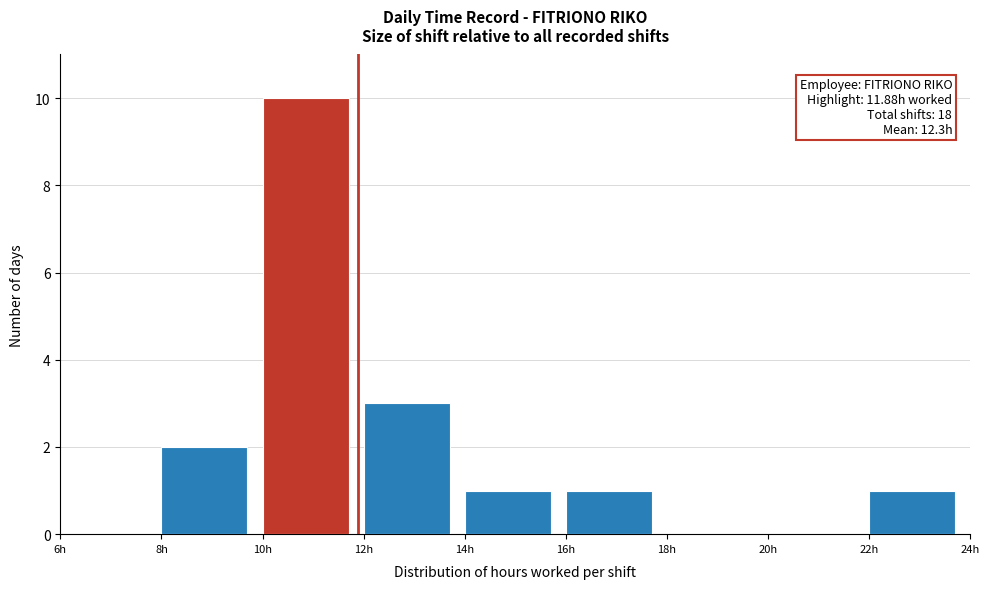

Over which range of the x-axis is the bar tallest?

10 to 12